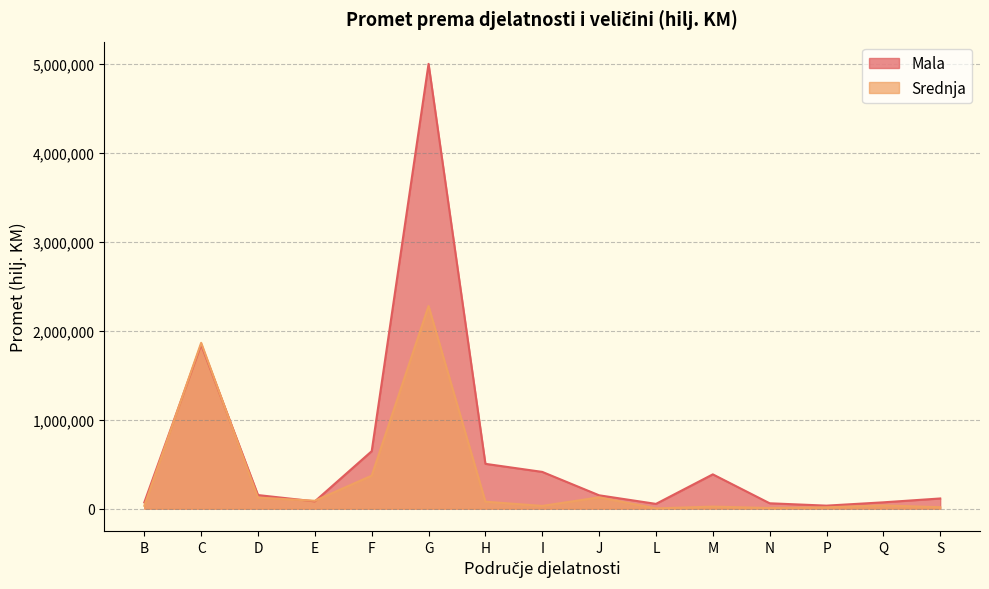

The Mala series shows 81960 at E. True or false?

True